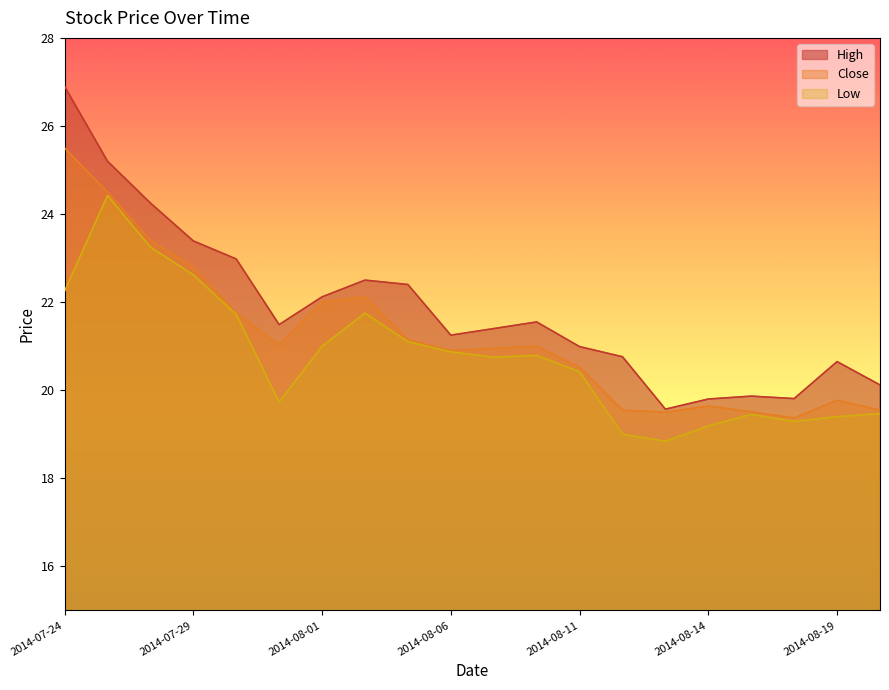

What is the difference between the High values at 2014-08-05 and 2014-07-29?

1.0